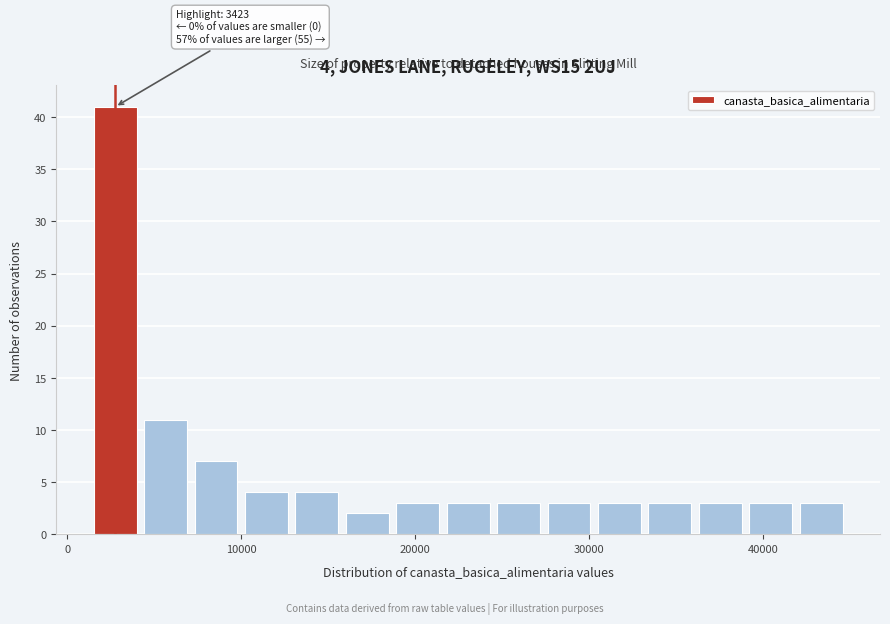

Around what value on the x-axis is the tallest bar? Give the approximate position of its centre, as read against the axis.

3000